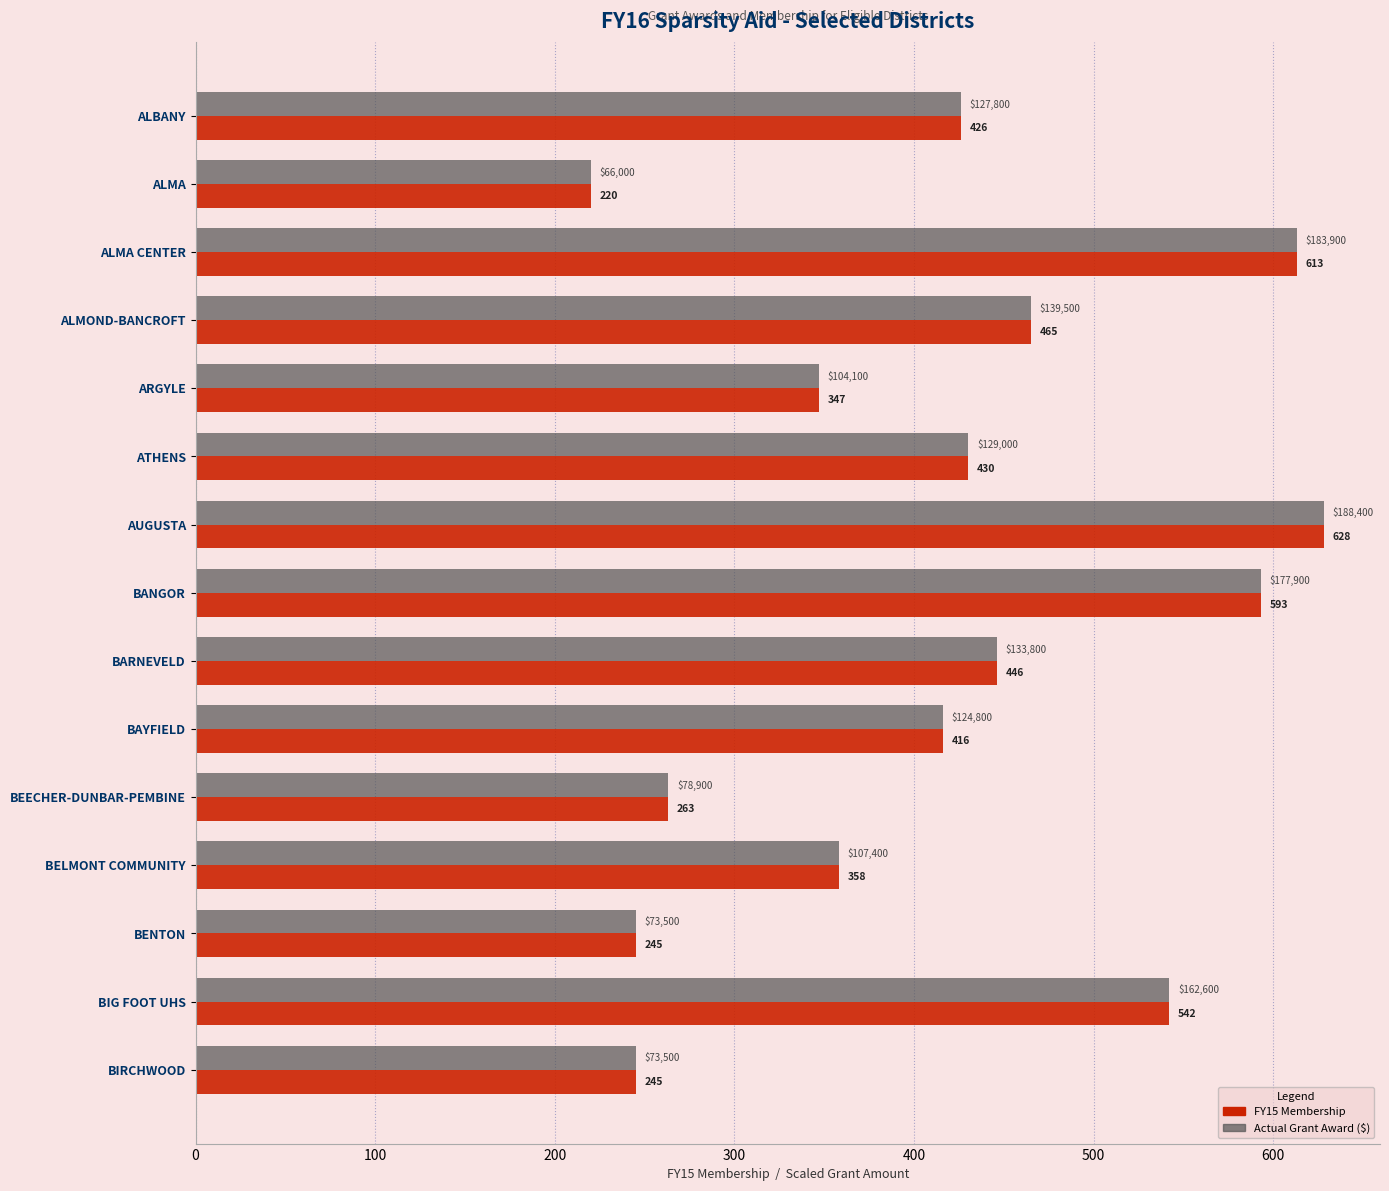

What is the maximum value shown in the chart?

628